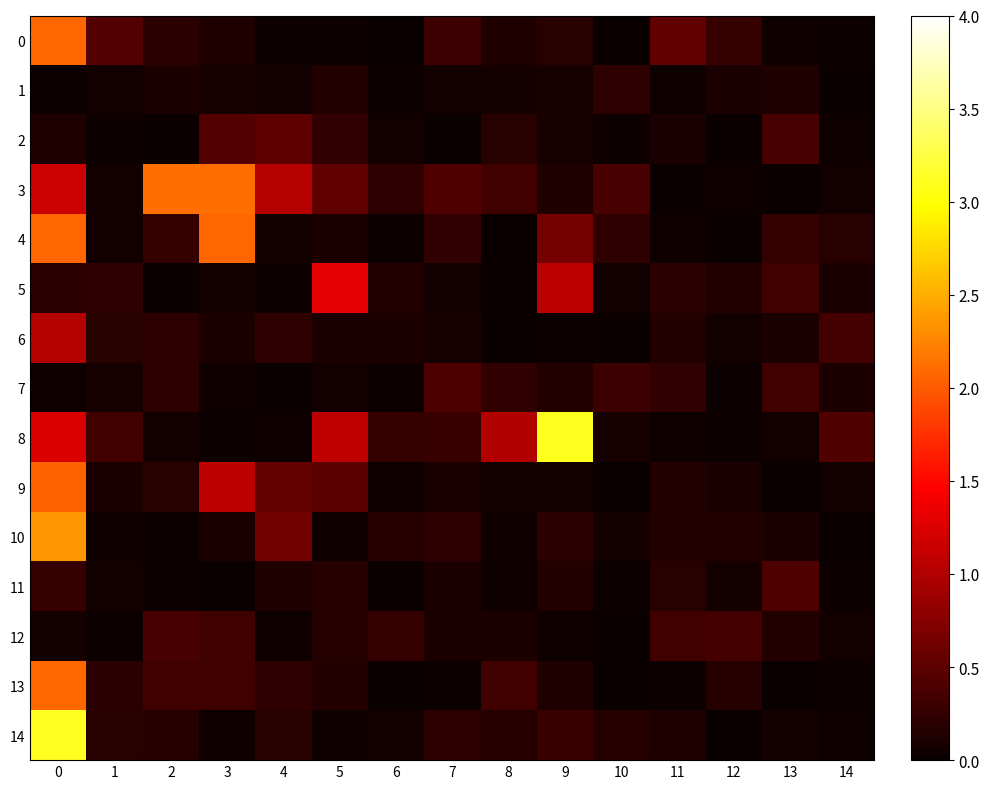

Rank the series by their maximum value, from highest to lowest.

14, 8, 10, 3, 4, 0, 13, 9, 5, 6, 2, 11, 7, 12, 1